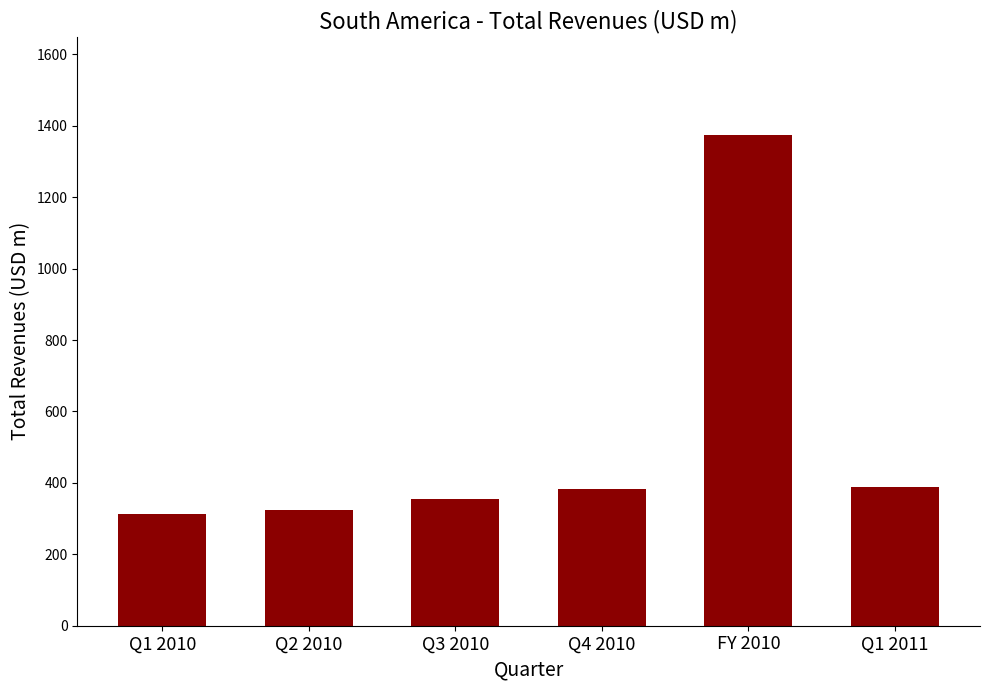

The chart shows a value of 387.3 at Q1 2011. True or false?

True